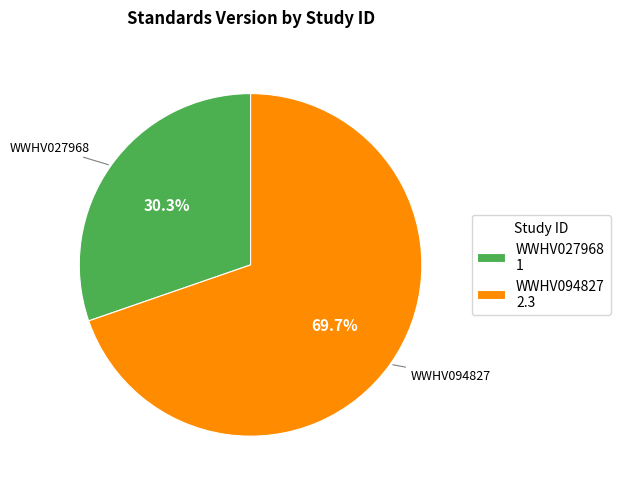

What is the ratio of the value at WWHV027968 to the value at WWHV094827?

0.4